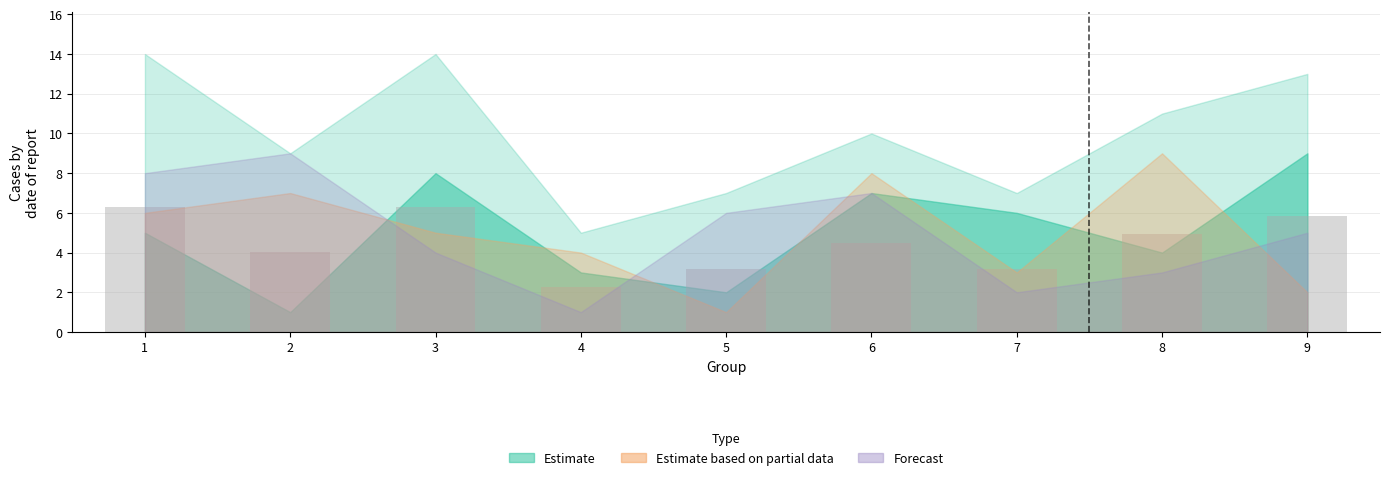

What is the average value?

4.5